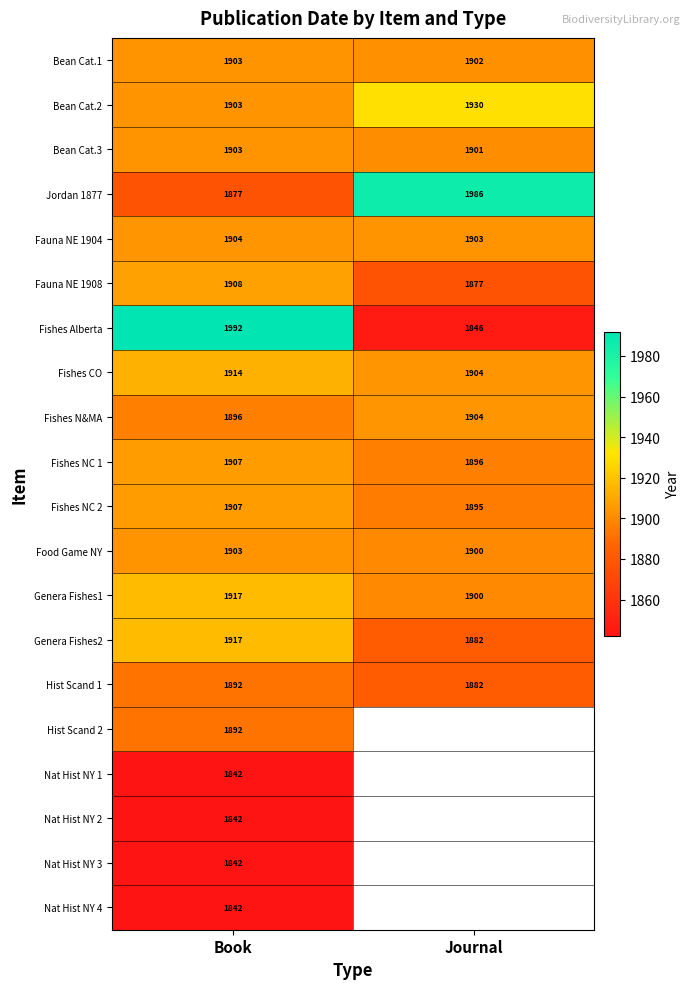

Is it true that Bean Cat.1 equals 1903 at Book?

True